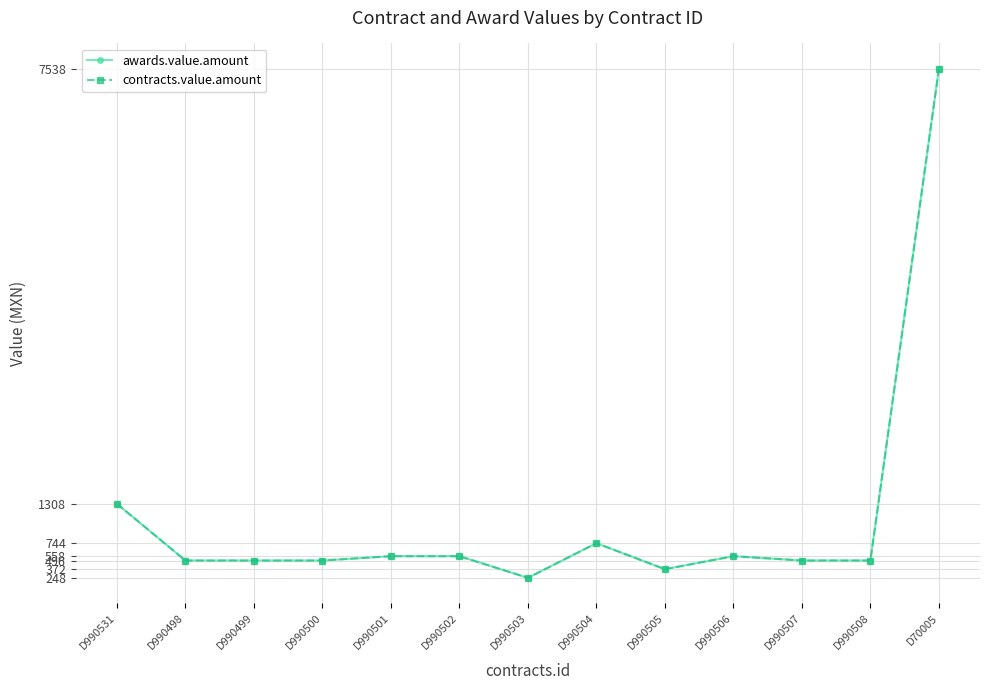

What is the lowest value of the awards.value.amount series?

248.0